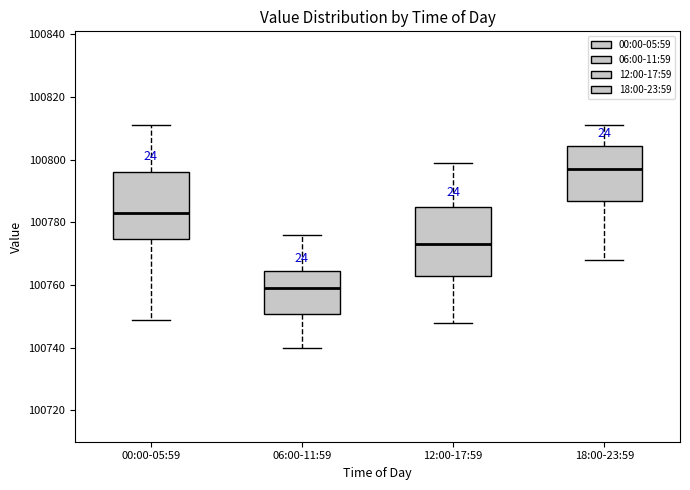

Reading left to right, transcribe this box plot: for each box, give where its median line is, the range the box spans, and where its two whiskers end, as read against the y-axis. The values are not printed on the chart, so give them approximately, as read against the axis.

00:00-05:59: median 100784, box 100774 to 100796, whiskers 100750 to 100812
06:00-11:59: median 100760, box 100750 to 100764, whiskers 100740 to 100776
12:00-17:59: median 100774, box 100762 to 100786, whiskers 100748 to 100800
18:00-23:59: median 100798, box 100786 to 100804, whiskers 100768 to 100812